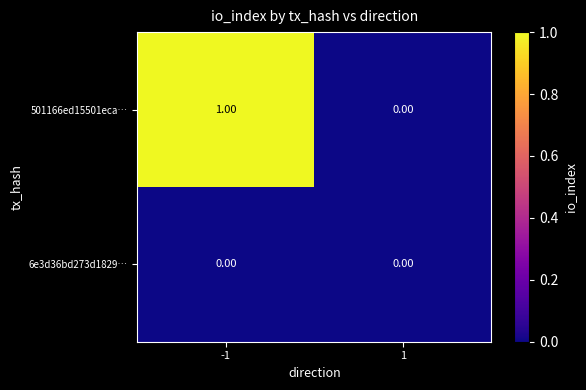

Which series has the largest total across all categories?

501166ed15501eca…